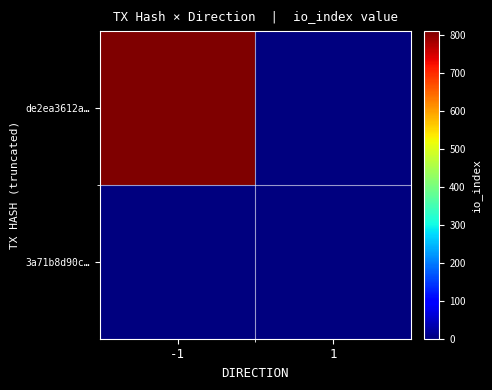

Rank the series by their average value, from highest to lowest.

de2ea3612a…, 3a71b8d90c…